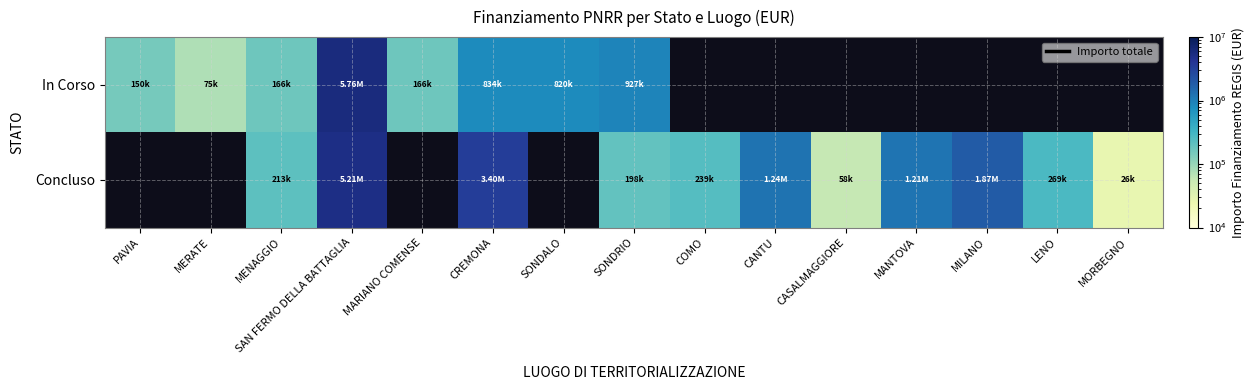

Reading left to right, extract all data points from this chart.

In Corso: PAVIA=149694.7	MERATE=75000.0	MENAGGIO=165553.7	SAN FERMO DELLA BATTAGLIA=5762257.7	MARIANO COMENSE=165553.7	CREMONA=833874.0	SONDALO=820318.0	SONDRIO=927163.6	COMO=0.0	CANTU=0.0	CASALMAGGIORE=0.0	MANTOVA=0.0	MILANO=0.0	LENO=0.0	MORBEGNO=0.0
Concluso: PAVIA=0.0	MERATE=0.0	MENAGGIO=212514.4	SAN FERMO DELLA BATTAGLIA=5207086.2	MARIANO COMENSE=0.0	CREMONA=3400173.9	SONDALO=0.0	SONDRIO=198433.0	COMO=238753.7	CANTU=1242450.0	CASALMAGGIORE=57564.0	MANTOVA=1206048.8	MILANO=1866366.7	LENO=269021.9	MORBEGNO=26461.8